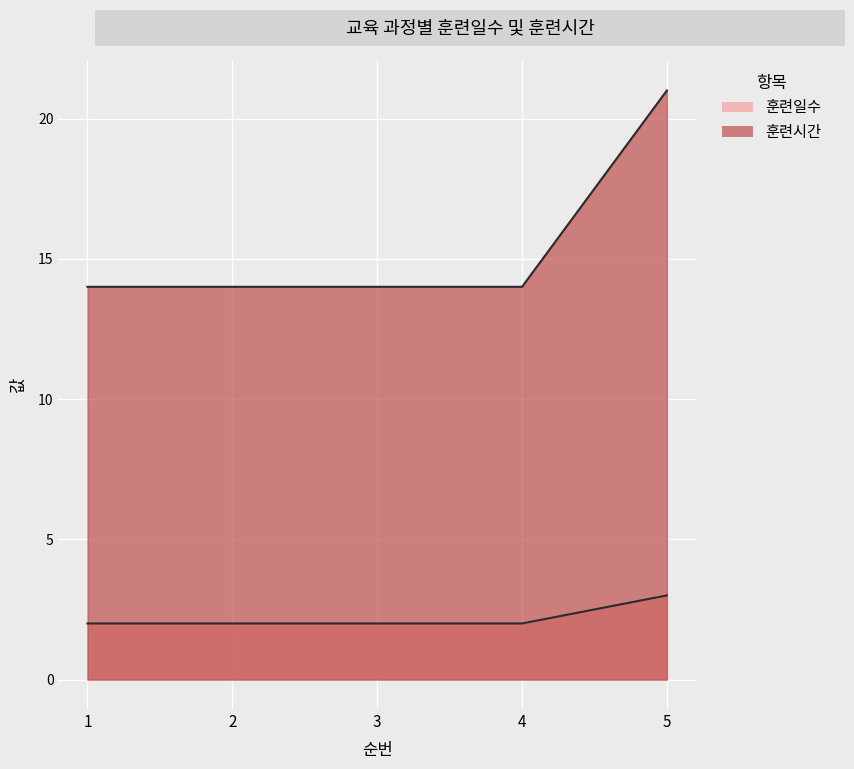

At which label is 훈련일수 closest to 2?

1